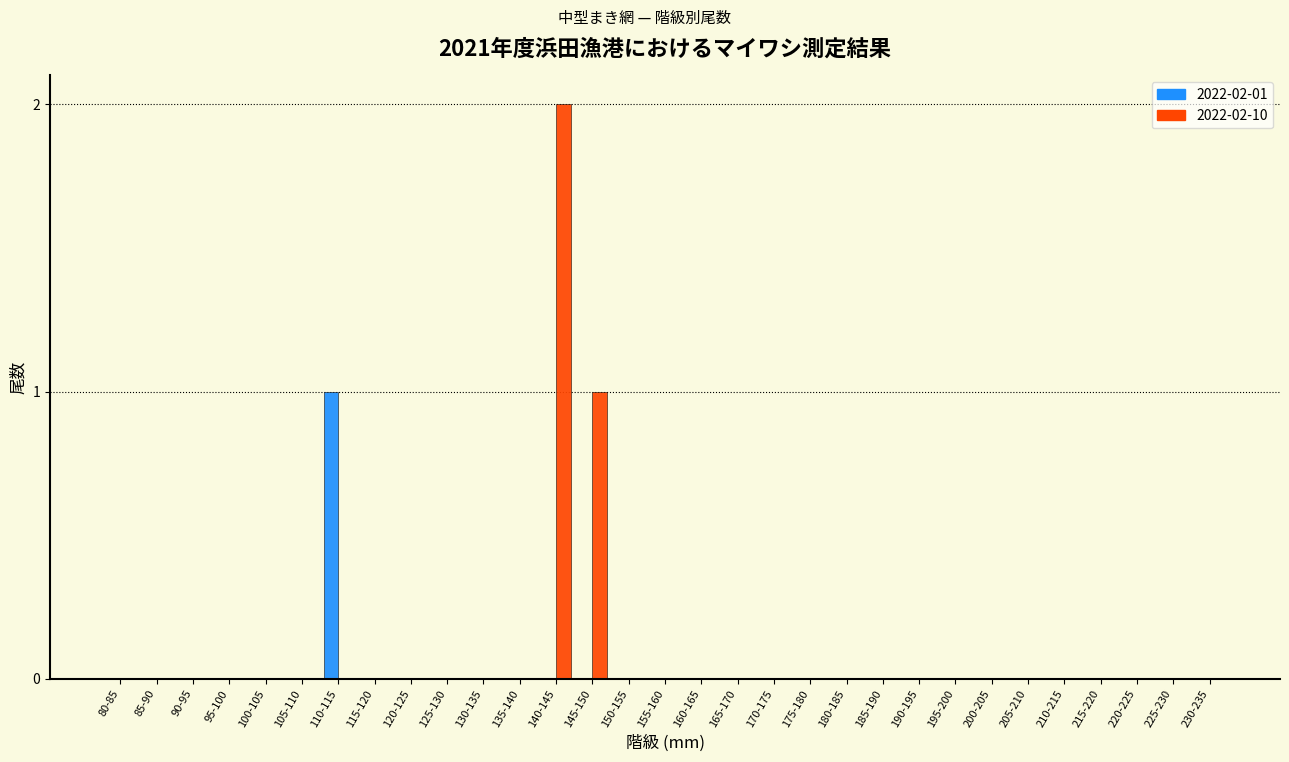

The value of 2022-02-01 at 200-205 is 1. True or false?

False